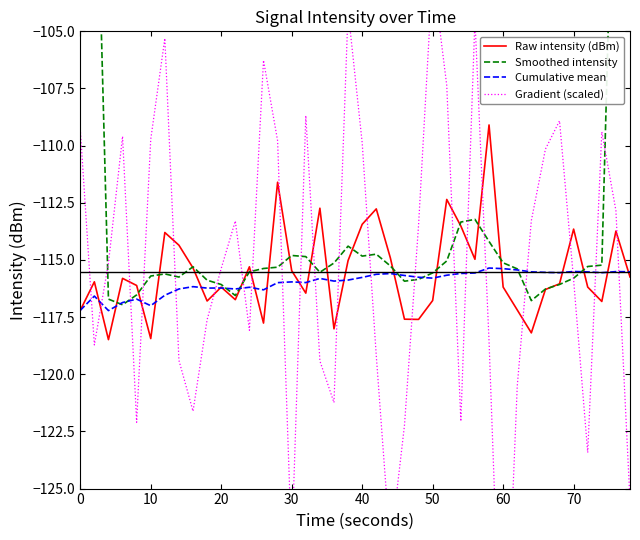

What is the highest value of the Raw intensity (dBm) series?

-109.1